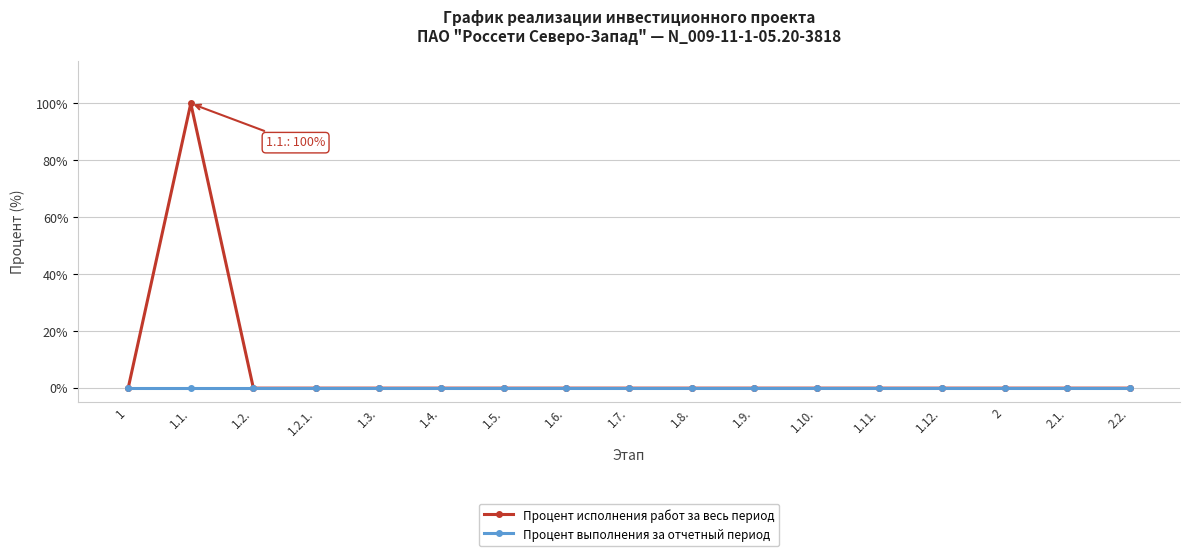

At how many categories does at least one series exceed 66?

1